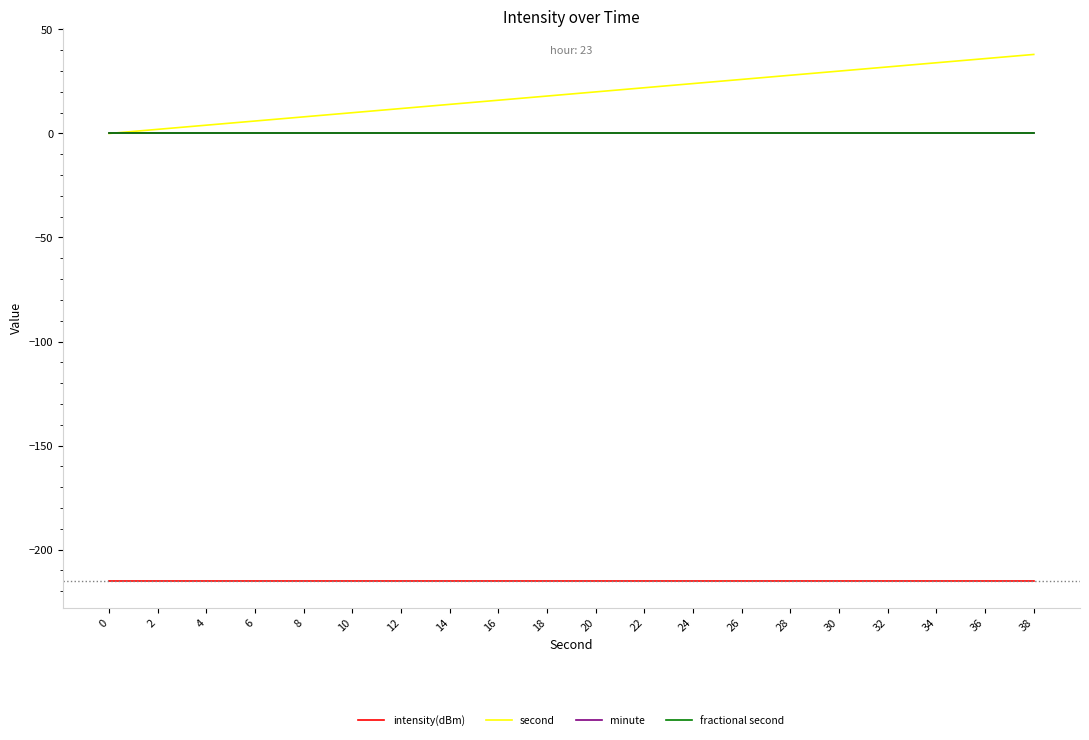

True or false: fractional second and second cross at least once.

False